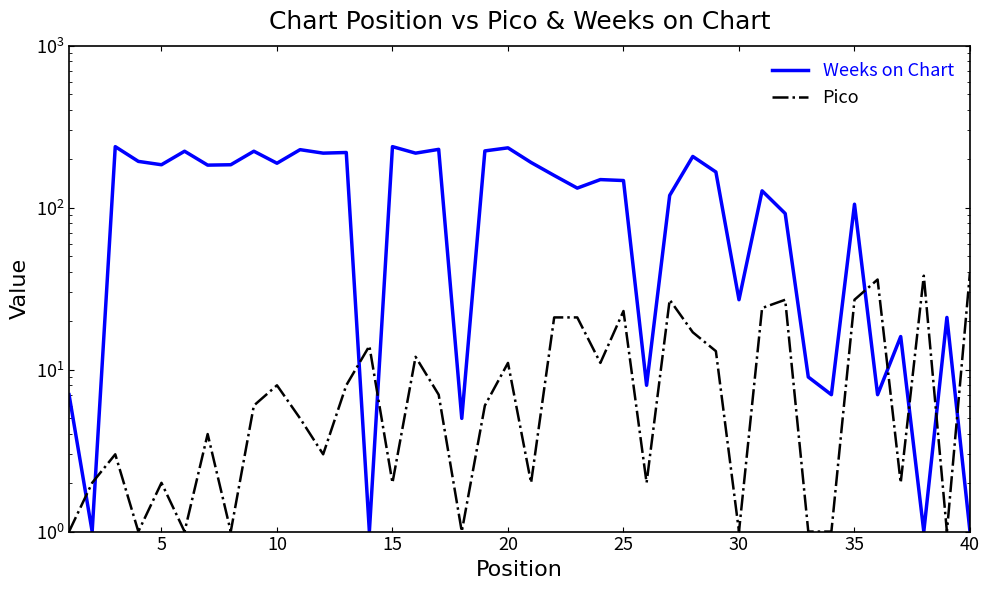

Reading right to left, what are all the values shown in this chart?

Weeks on Chart: 1	21	1	16	7	105	7	9	92	127	27	166	207	119	8	147	149	132	158	190	234	224	5	229	217	238	1	219	217	228	188	223	184	183	223	184	193	238	1	7
Pico: 40	1	38	2	36	27	1	1	27	24	1	13	17	27	2	23	11	21	21	2	11	6	1	7	12	2	14	8	3	5	8	6	1	4	1	2	1	3	2	1